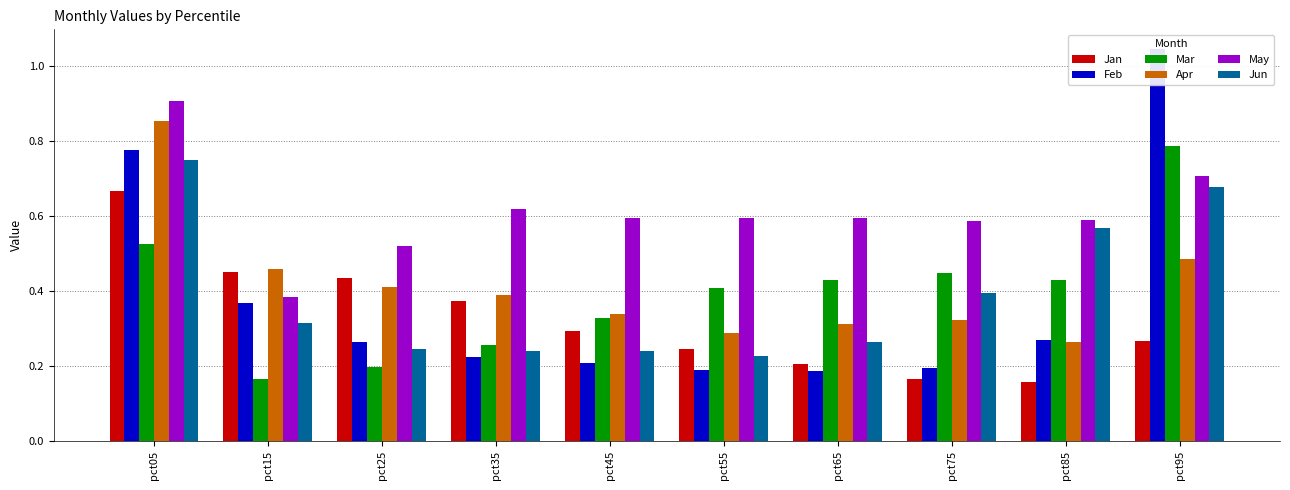

What is the value of the Apr bar at the 6th from the left?

0.3